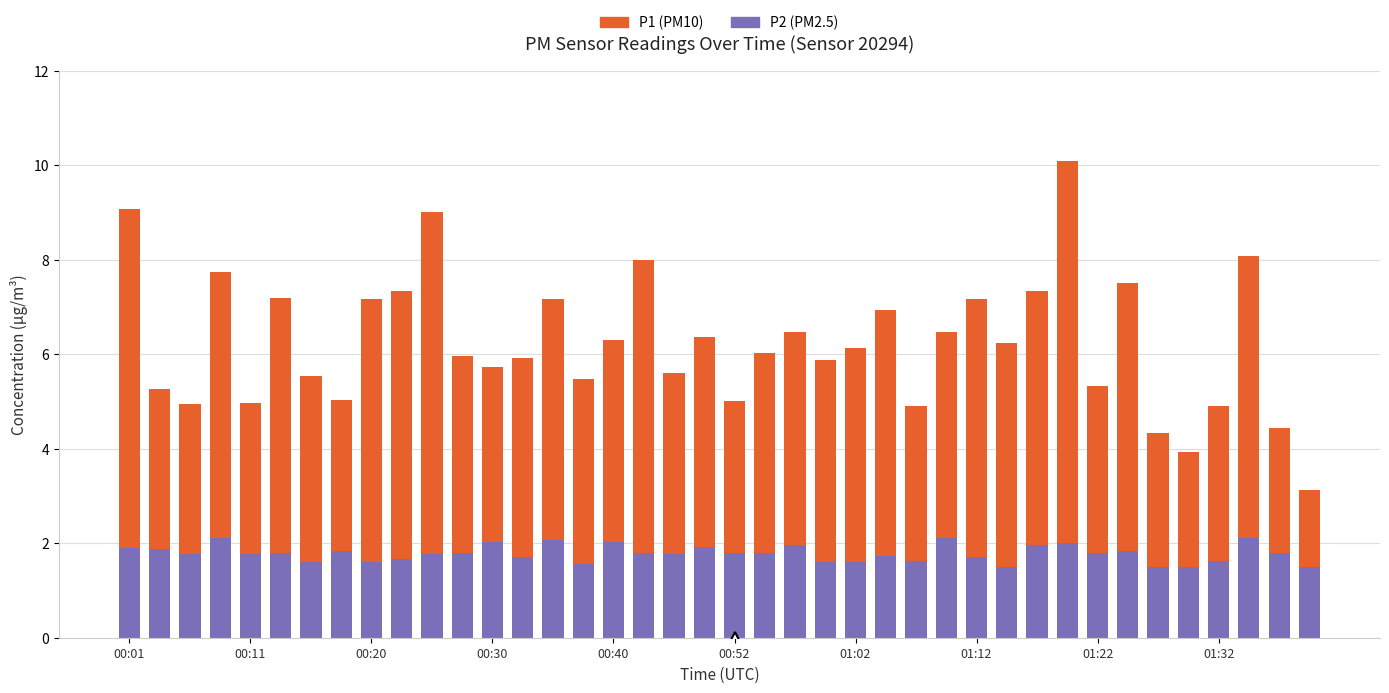

How many bars are there in total?

40